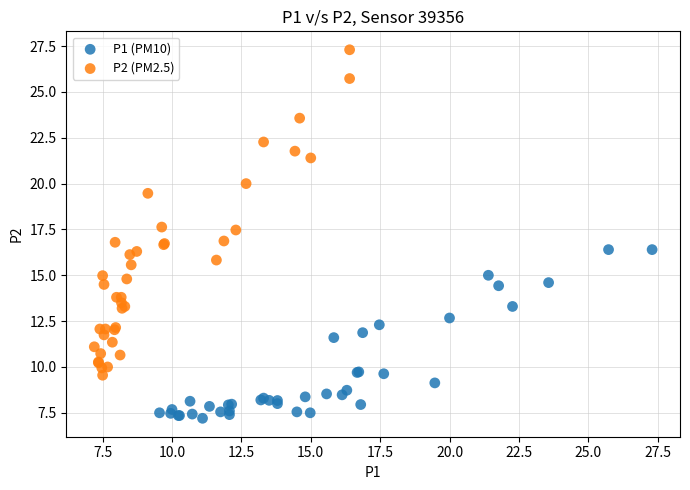

Which series has the widest spread of Y values?

P2 (PM2.5)